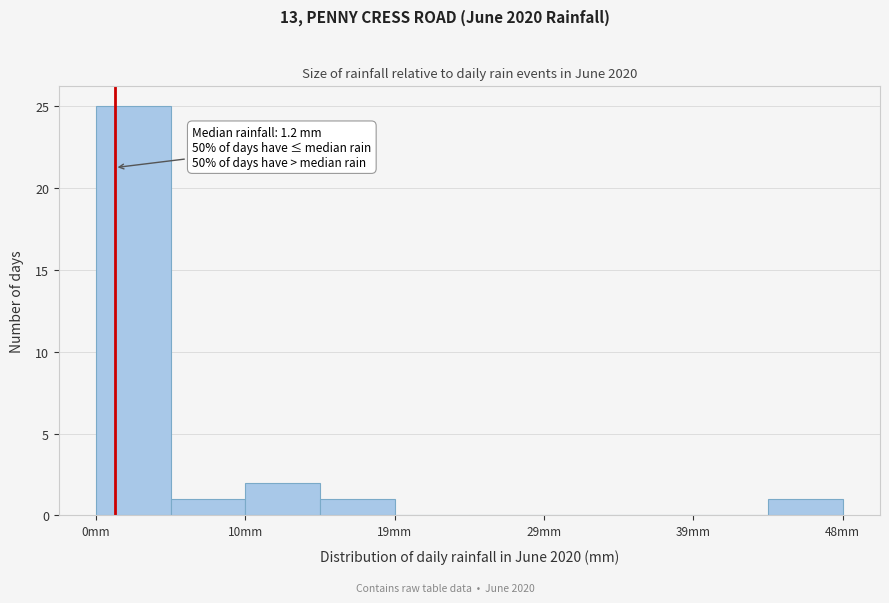

Over which range of the x-axis is the bar tallest?

0 to 5